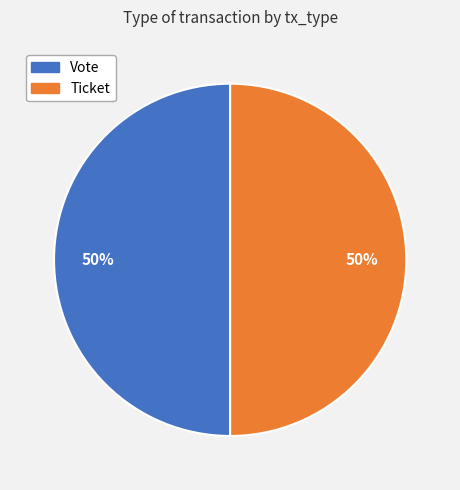

To the nearest percent, what is the average slice percentage?

50%